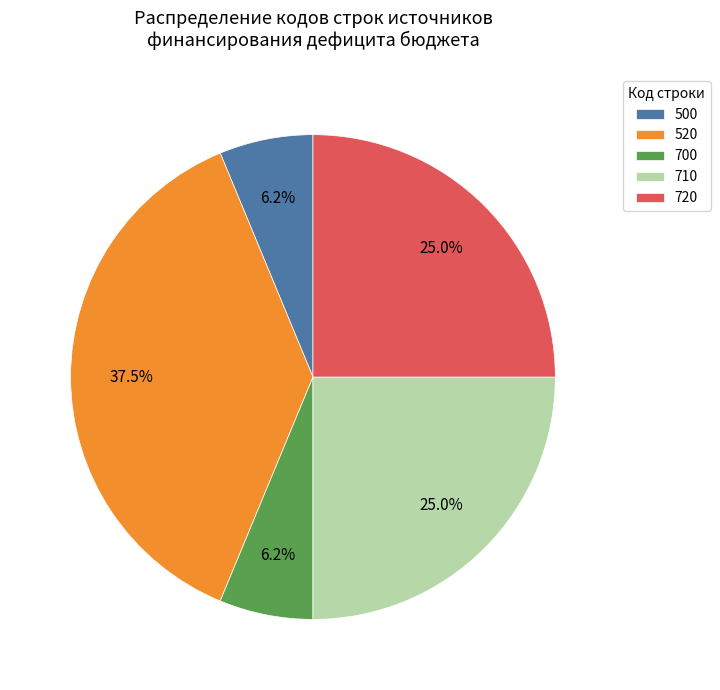

Which has a higher value, 720 or 520?

520